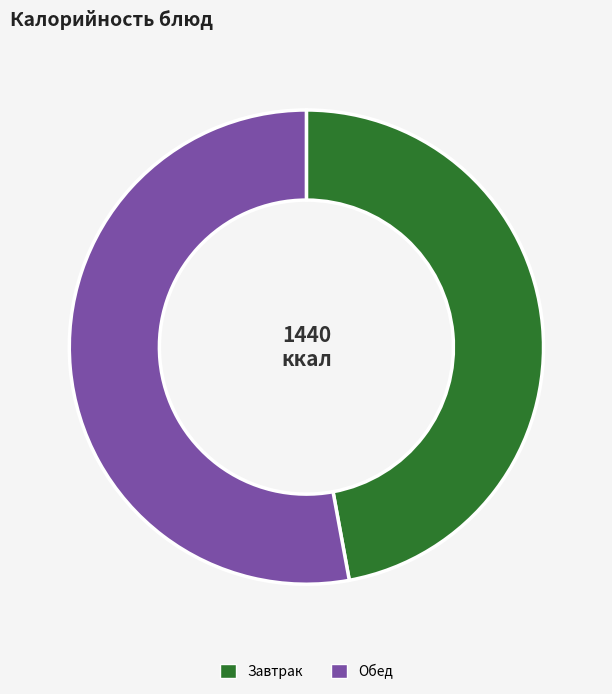

Between Завтрак and Обед, which is larger?

Обед